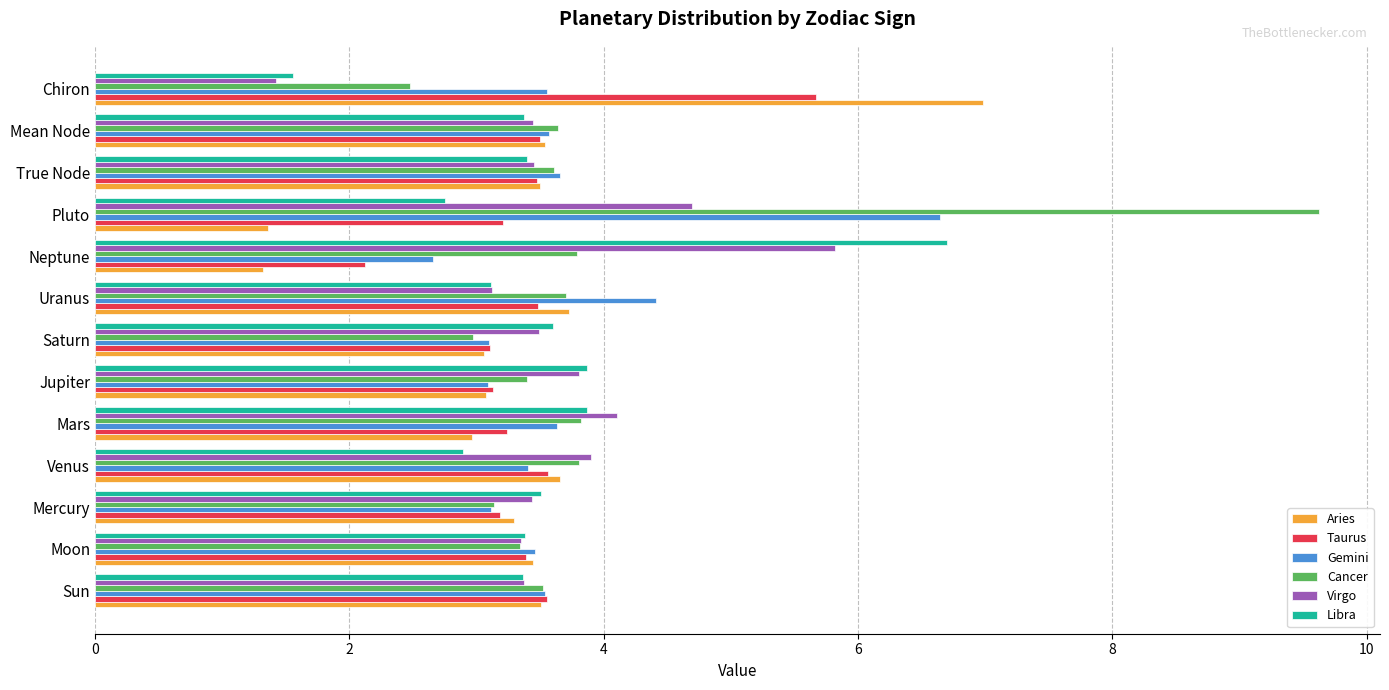

What is the approximate value of Gemini at Mars?

3.6